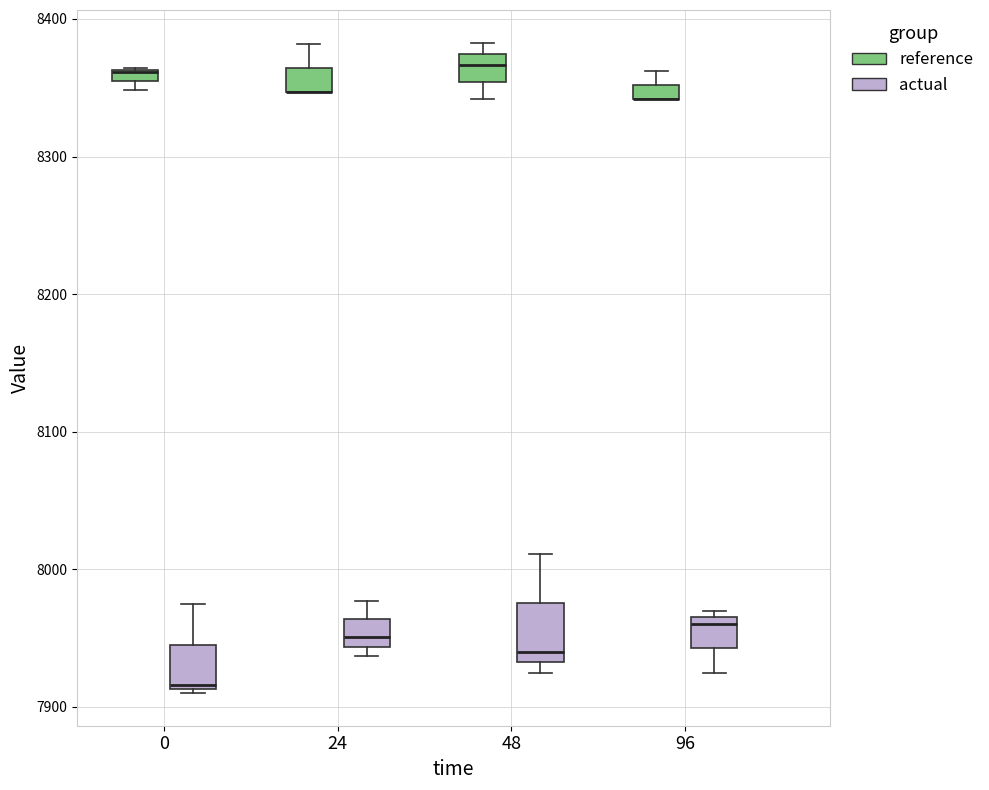

Where is the lower edge of the box for 0 (reference) on the y-axis? The values are not printed on the chart, so give them approximately, as read against the axis.

8350